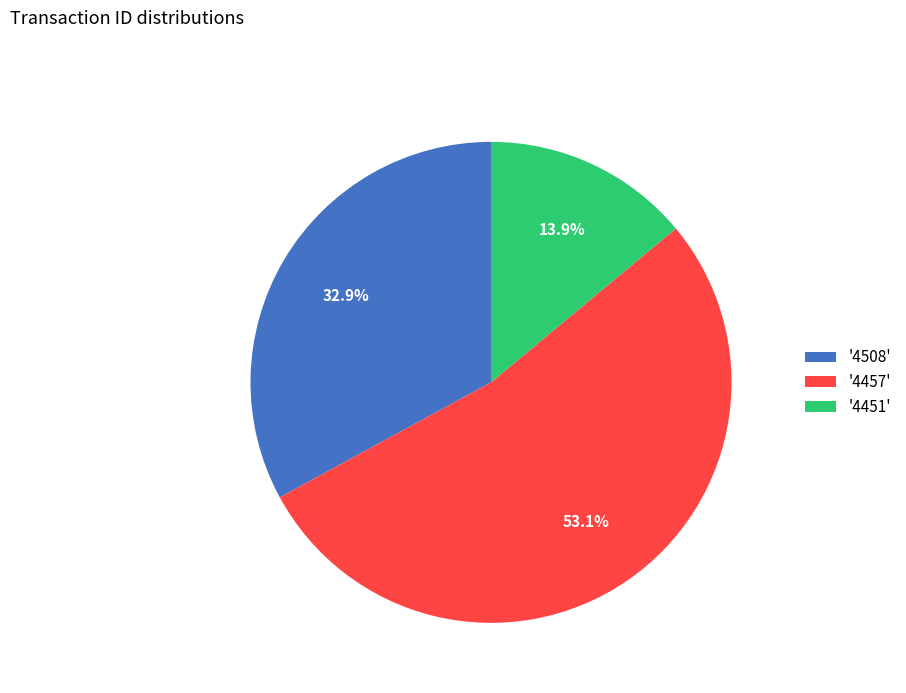

Rank the categories by value from lowest to highest.

'4451', '4508', '4457'